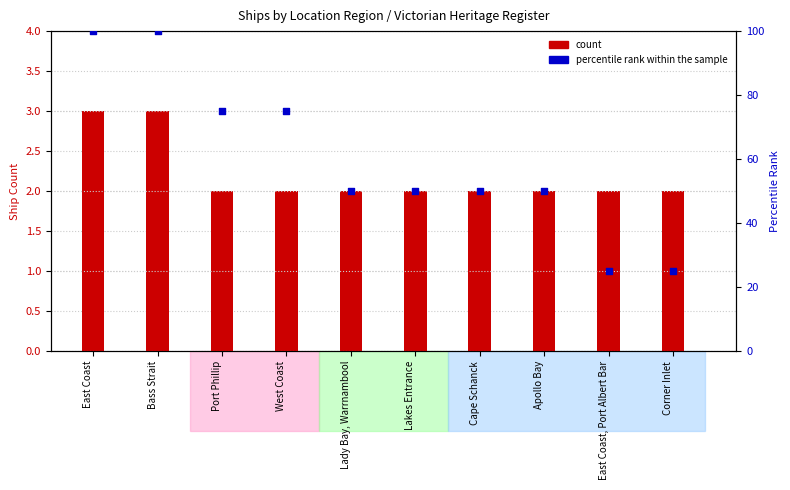

What is the total value across all series at Port Phillip?

77